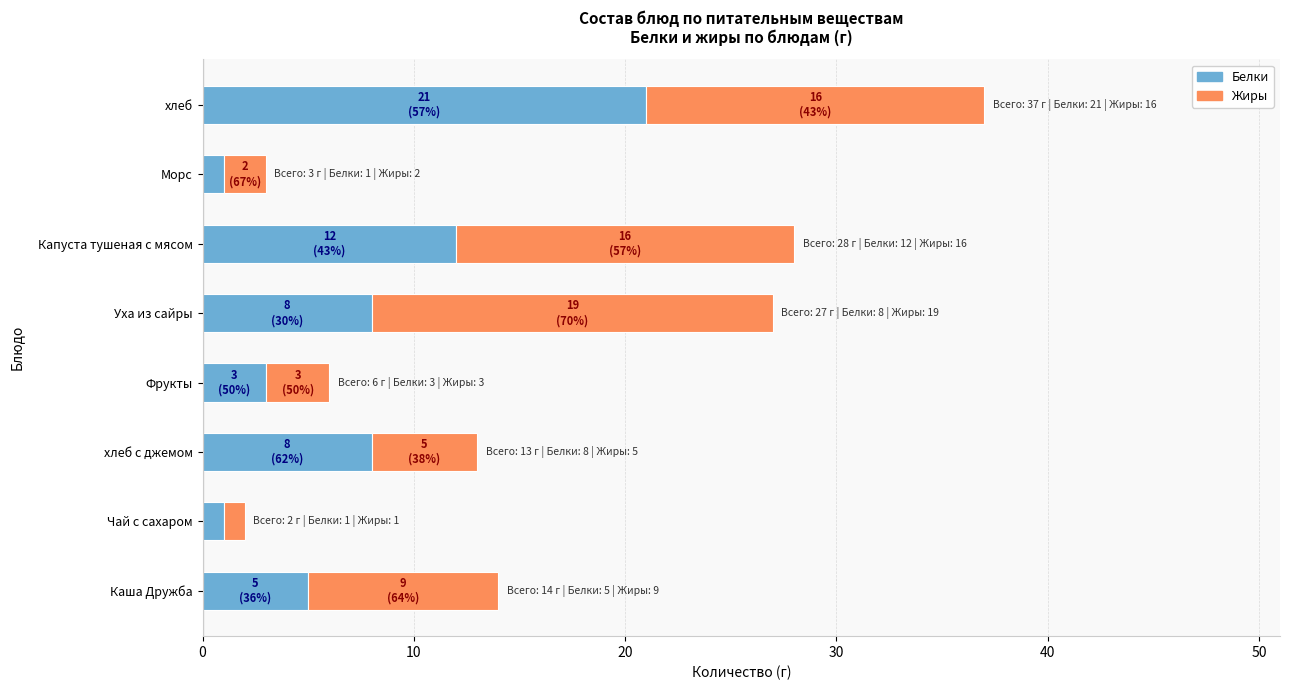

Where is Белки nearest to the value 11?

Капуста тушеная с мясом